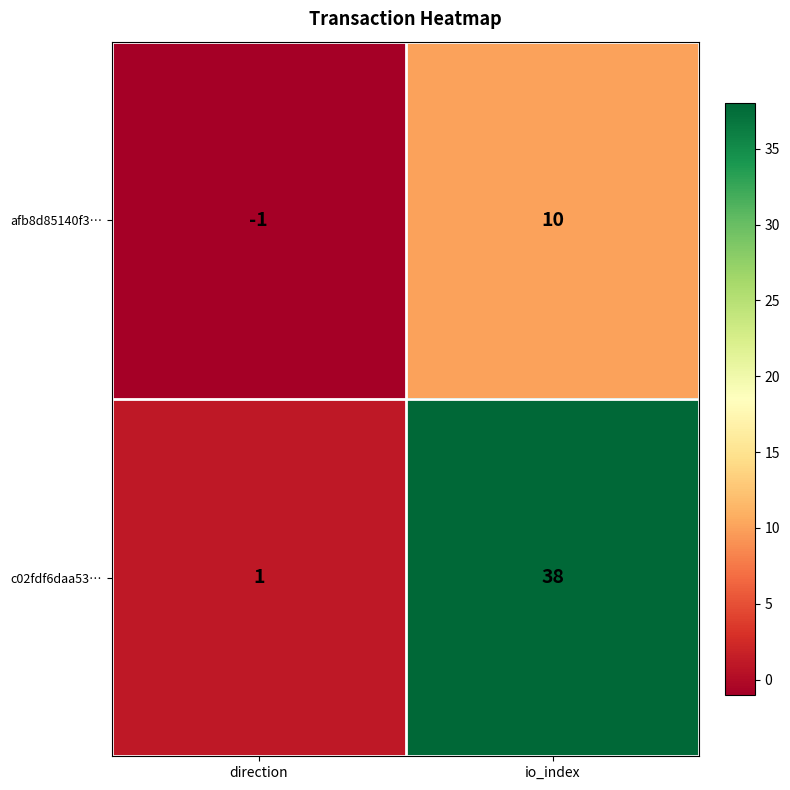

How many categories are shown in the chart?

2